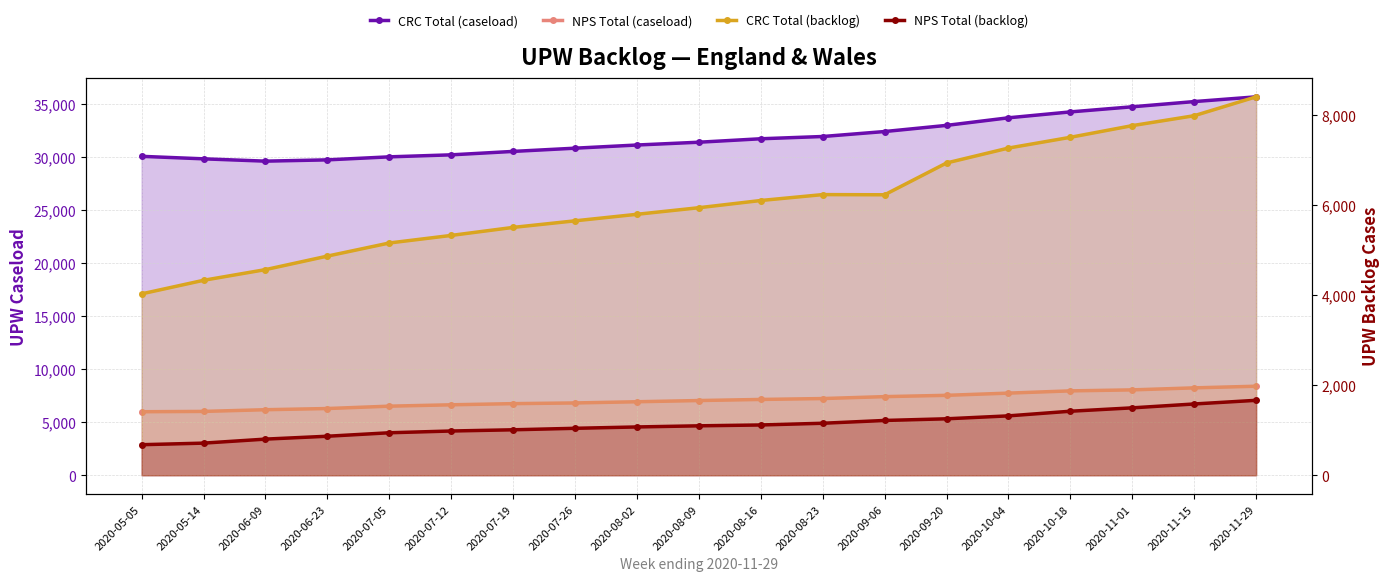

How many data points in NPS Total (caseload) are less than 7036?

9